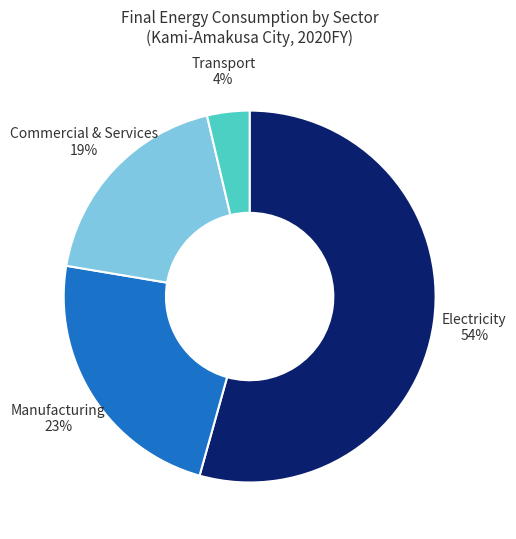

To the nearest percent, what is the combined percentage of Electricity 54% and Commercial & Services 19%?

73%